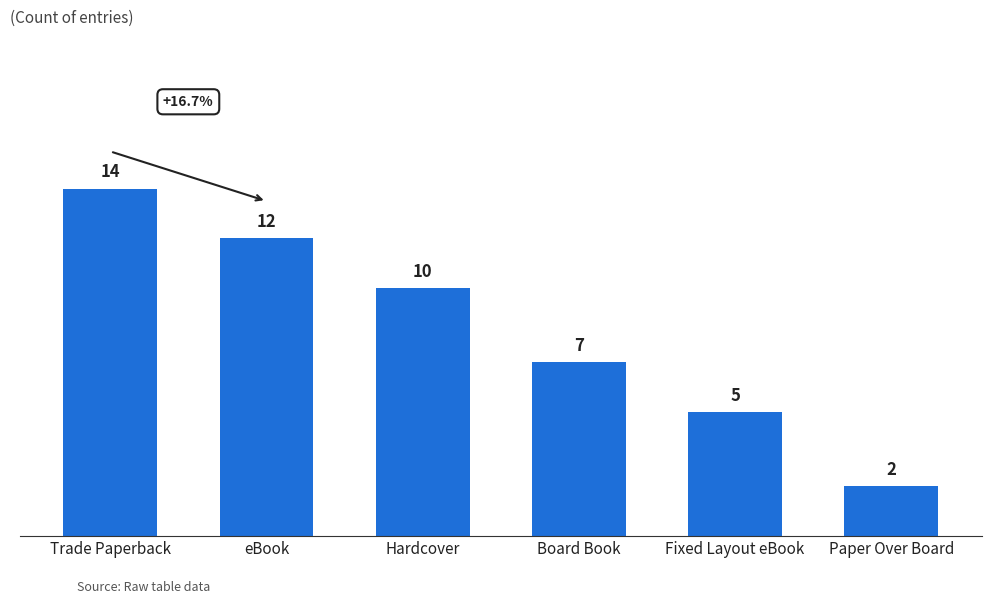

Which has a higher value, Paper Over Board or Trade Paperback?

Trade Paperback